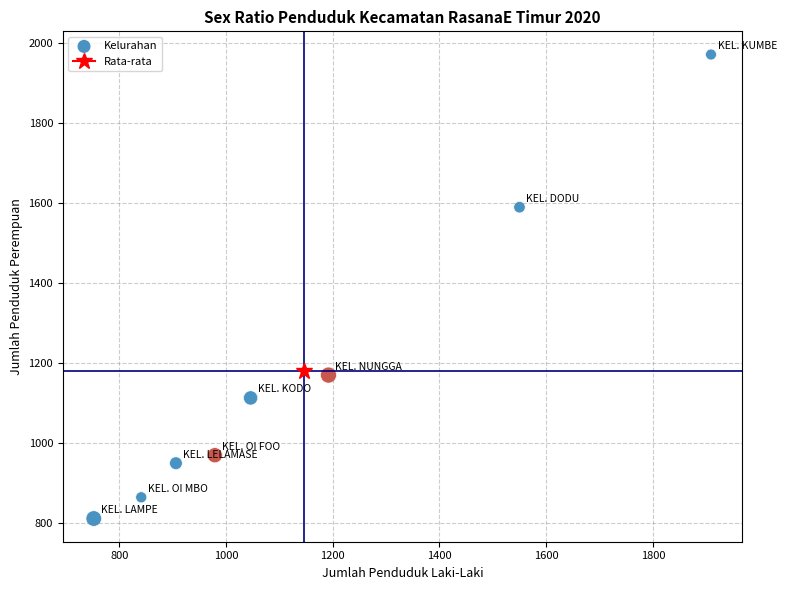

What is the average X value?

1147